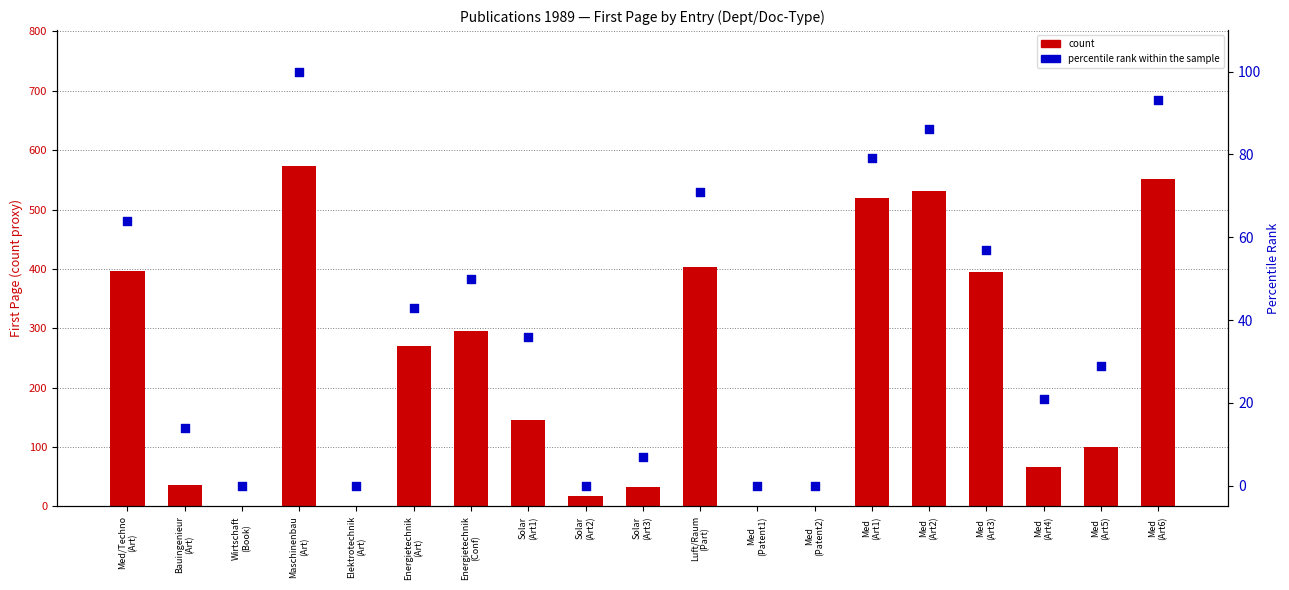

Which series has the largest total across all categories?

count